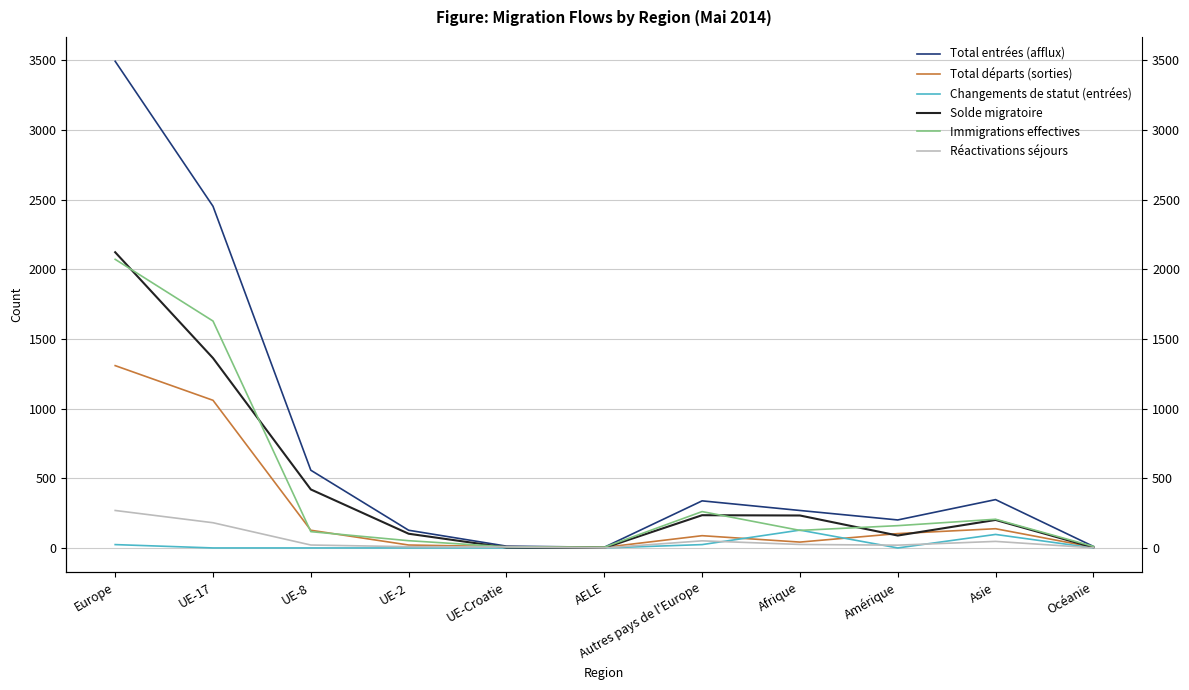

What is the total value across all series at Amérique?

573